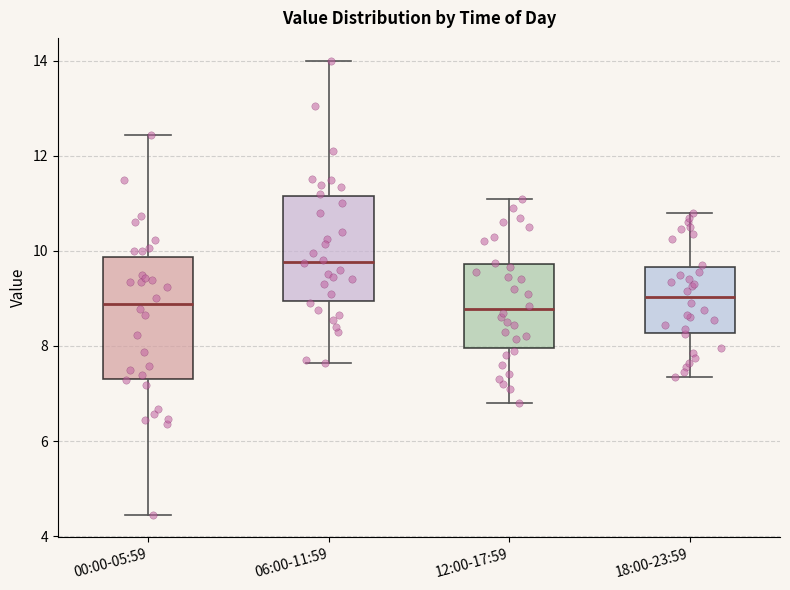

Which box is the tallest, from its lower edge to its upper edge?

00:00-05:59